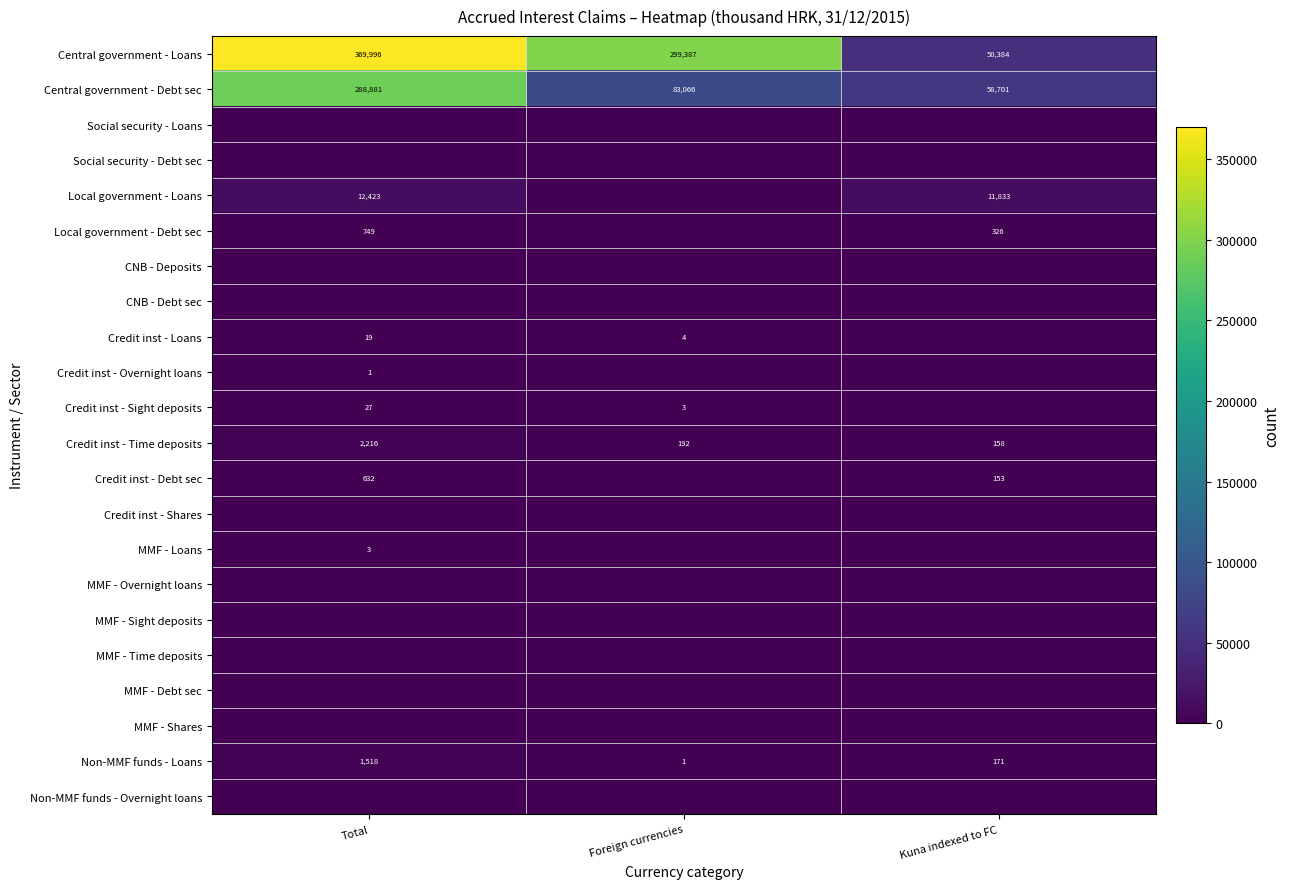

How many values in the Credit inst - Time deposits series are below 192?

1